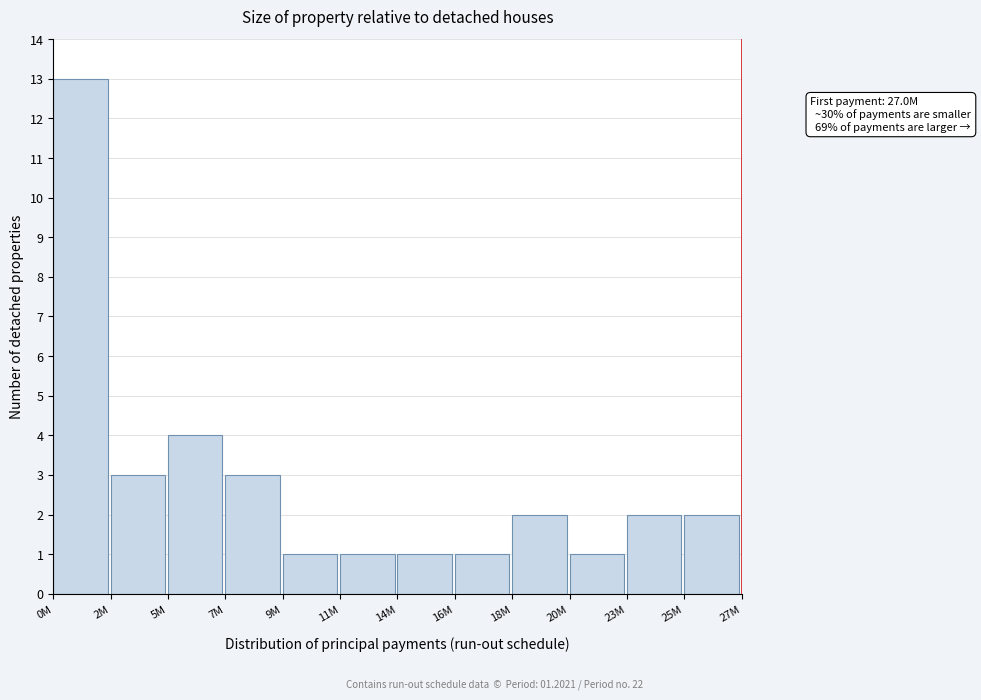

Reading left to right, extract all data points from this chart.

13	3	4	3	1	1	1	1	2	1	2	2